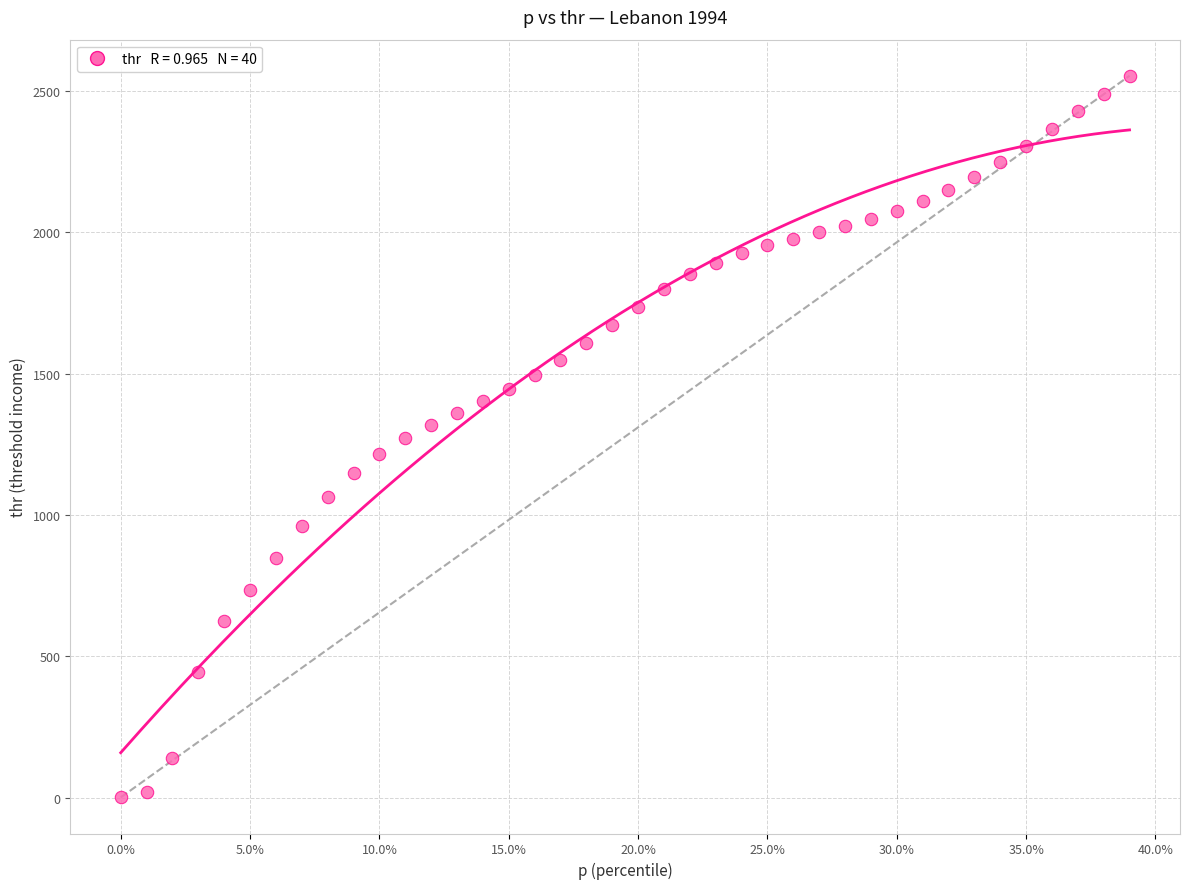

What is the range of X values (max minus min)?

0.4